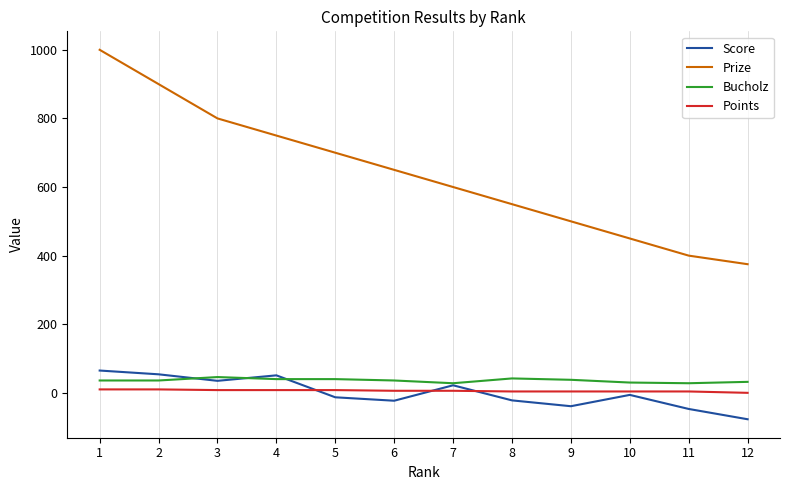

After their last crossing, which series has the higher values: Score or Bucholz?

Bucholz